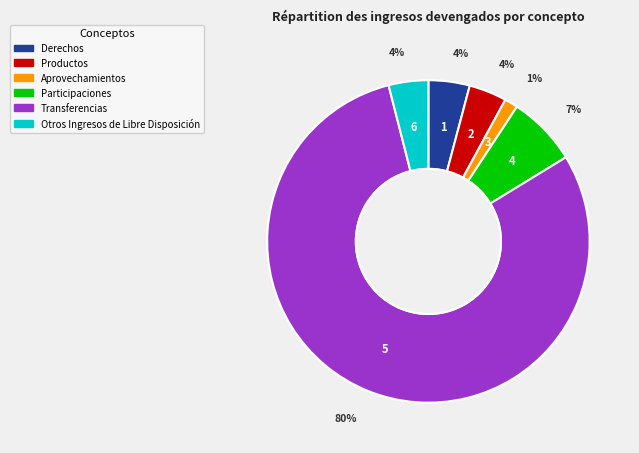

What is the ratio of the value at Productos to the value at Otros Ingresos de Libre Disposición?

1.0